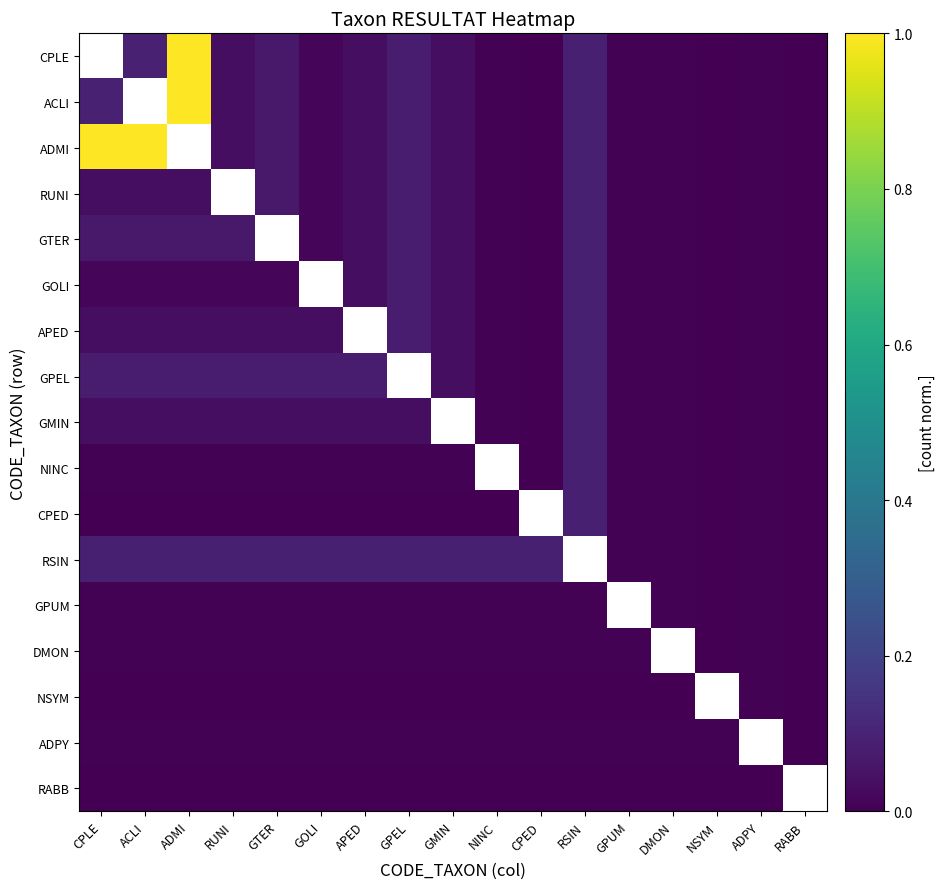

Which label corresponds to the smallest value in the chart?

CPED